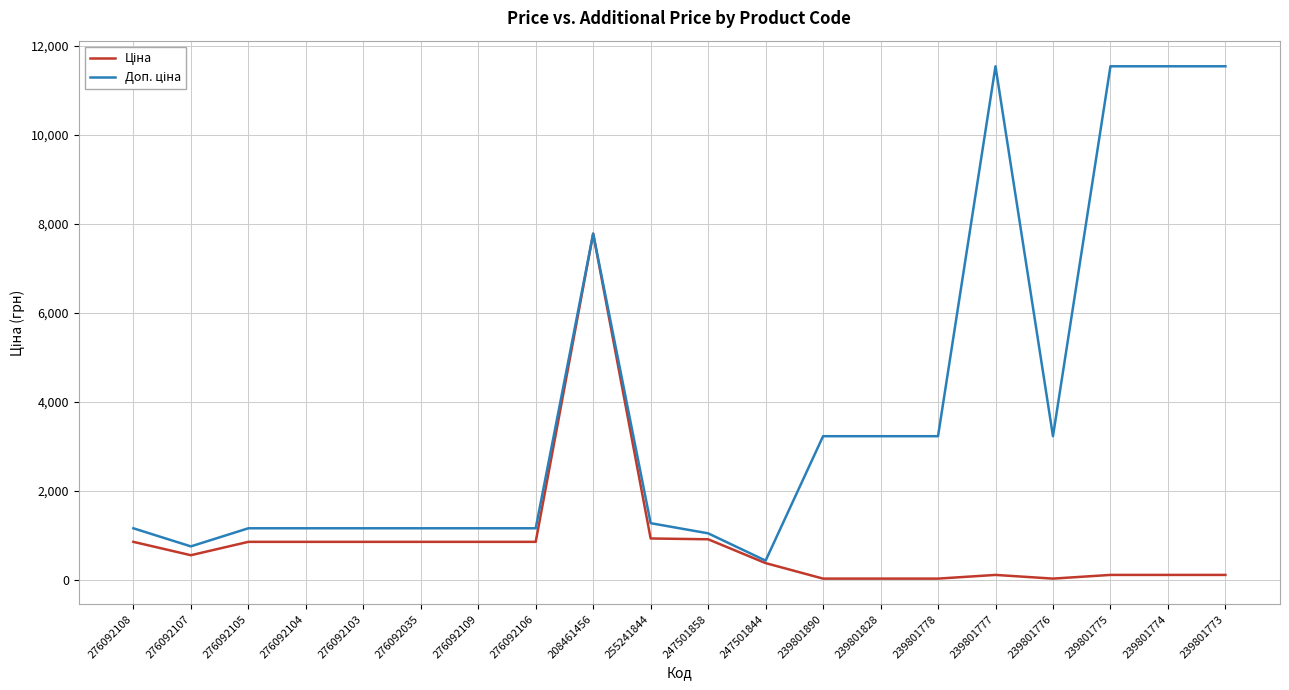

Is this an area chart (filled region under the line)?

No